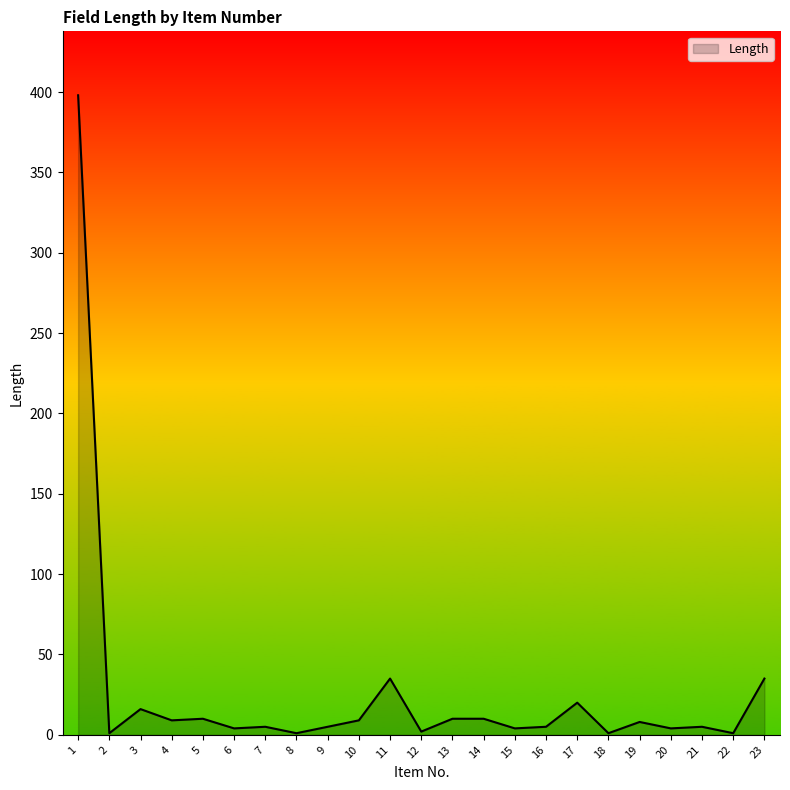

Where is the first local maximum?

3